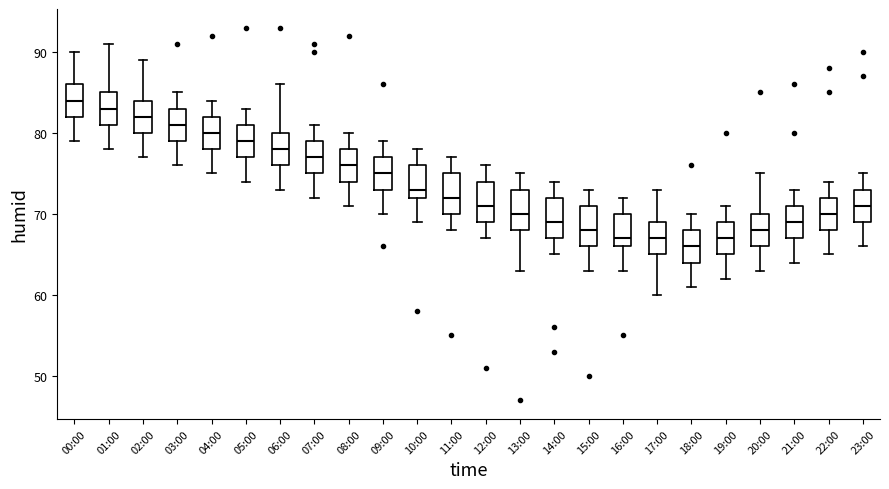

Where is the upper edge of the box for 22:00 on the y-axis? The values are not printed on the chart, so give them approximately, as read against the axis.

72